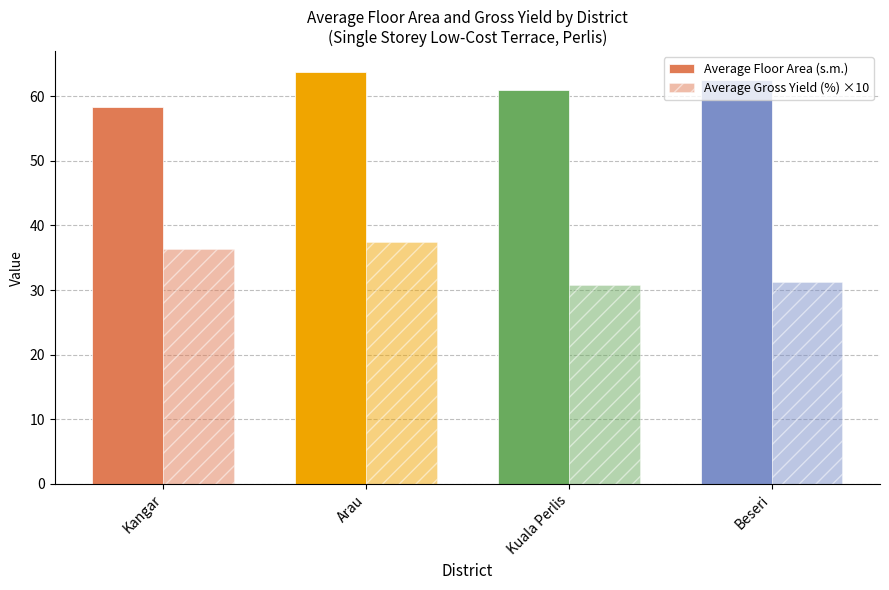

How many data points in Average Floor Area (s.m.) are above 62?

2